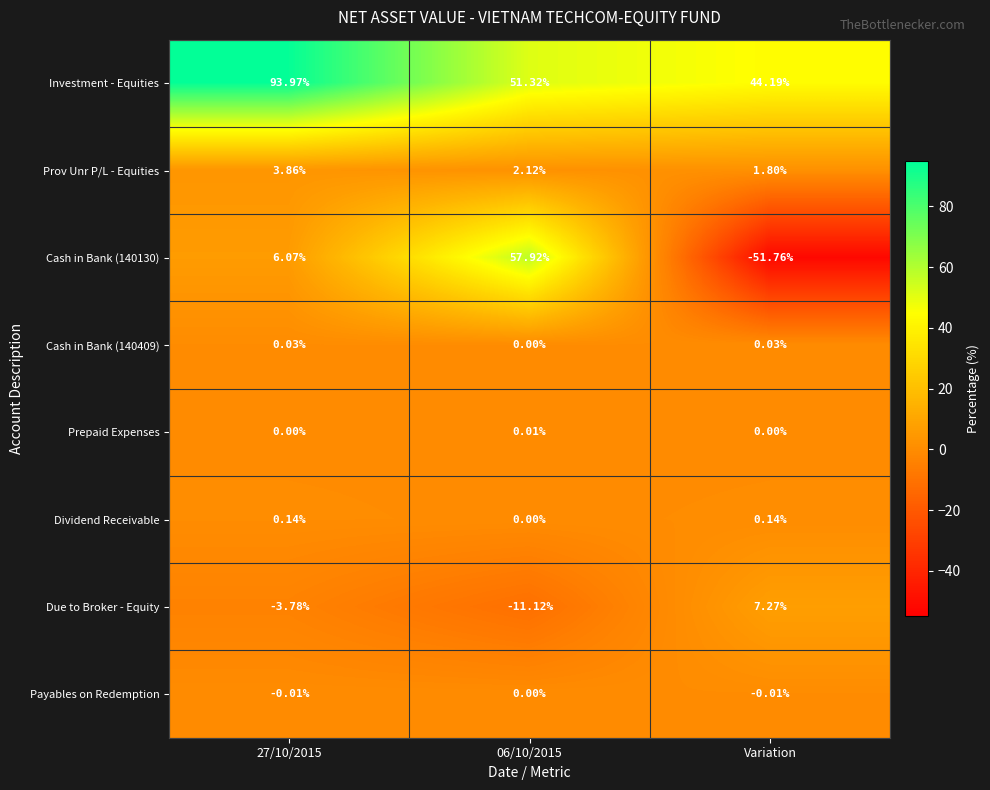

At which category is the sum across all series the highest?

27/10/2015